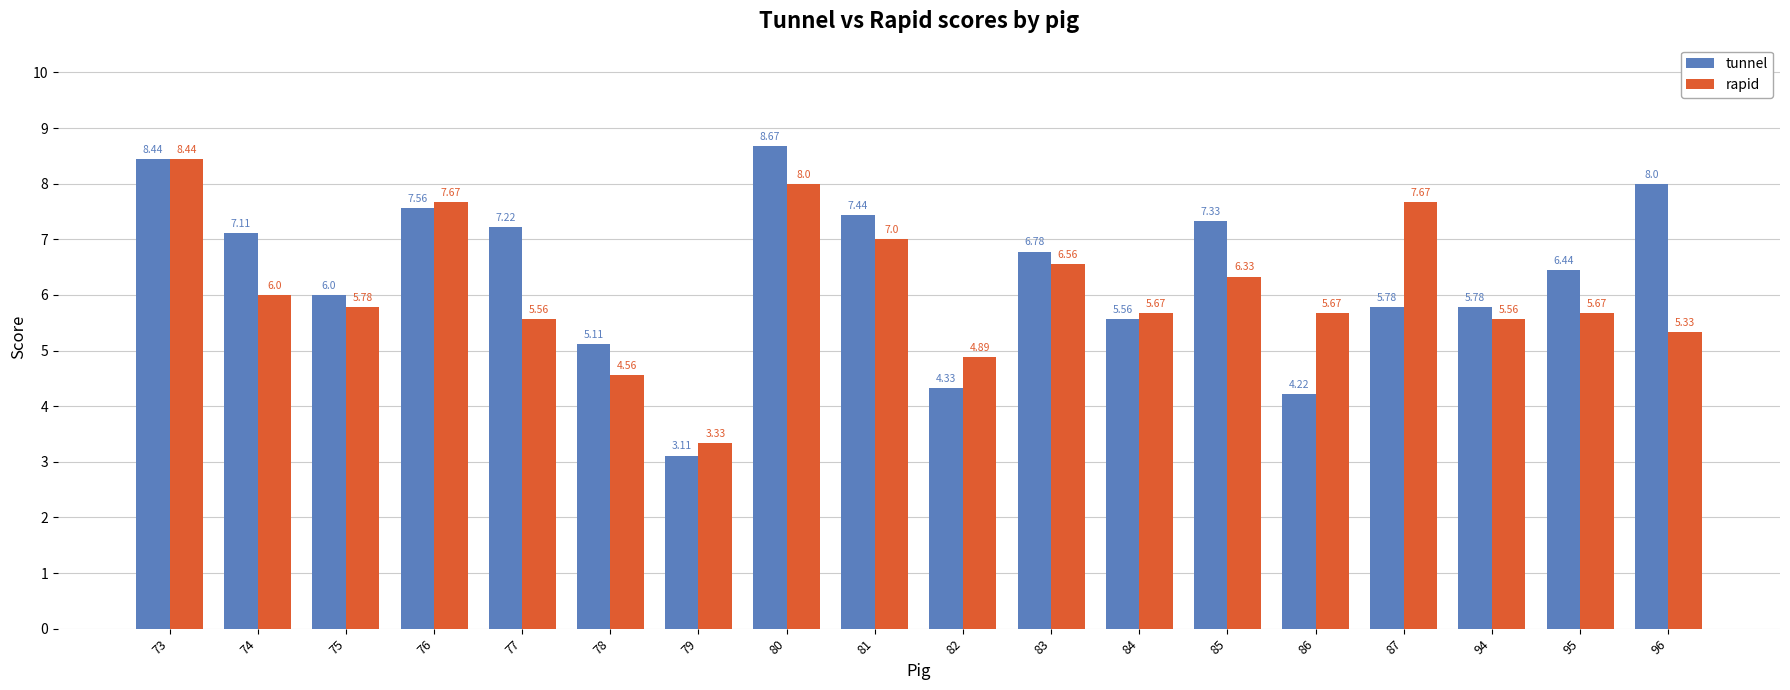

How many bars are there in total?

36